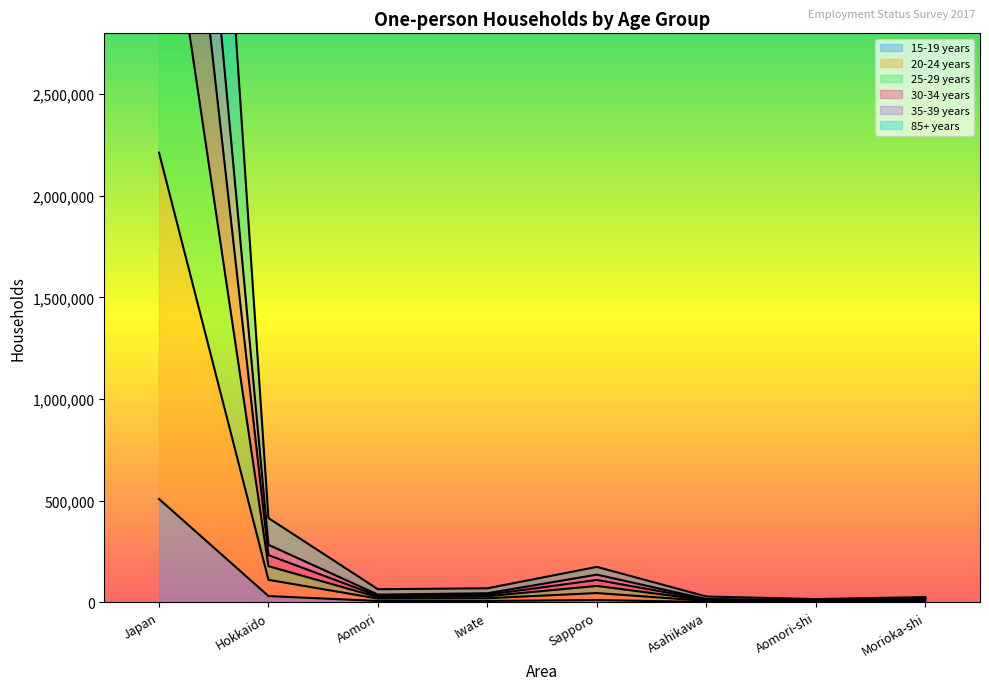

Which category has the highest value in the 15-19 years series?

Japan